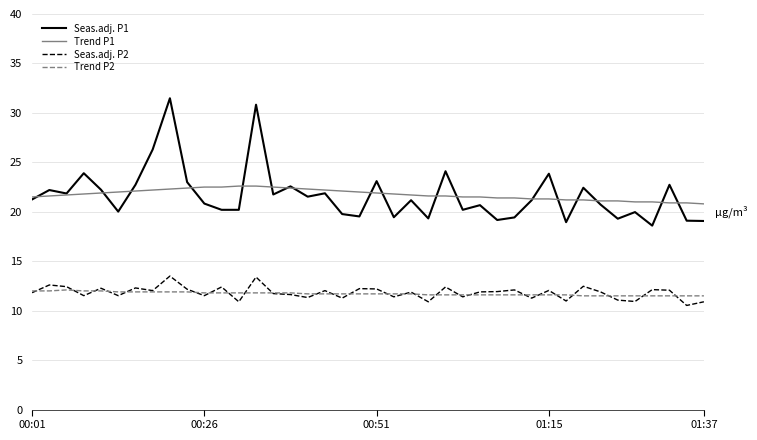

At how many categories does at least one series exceed 13?

40